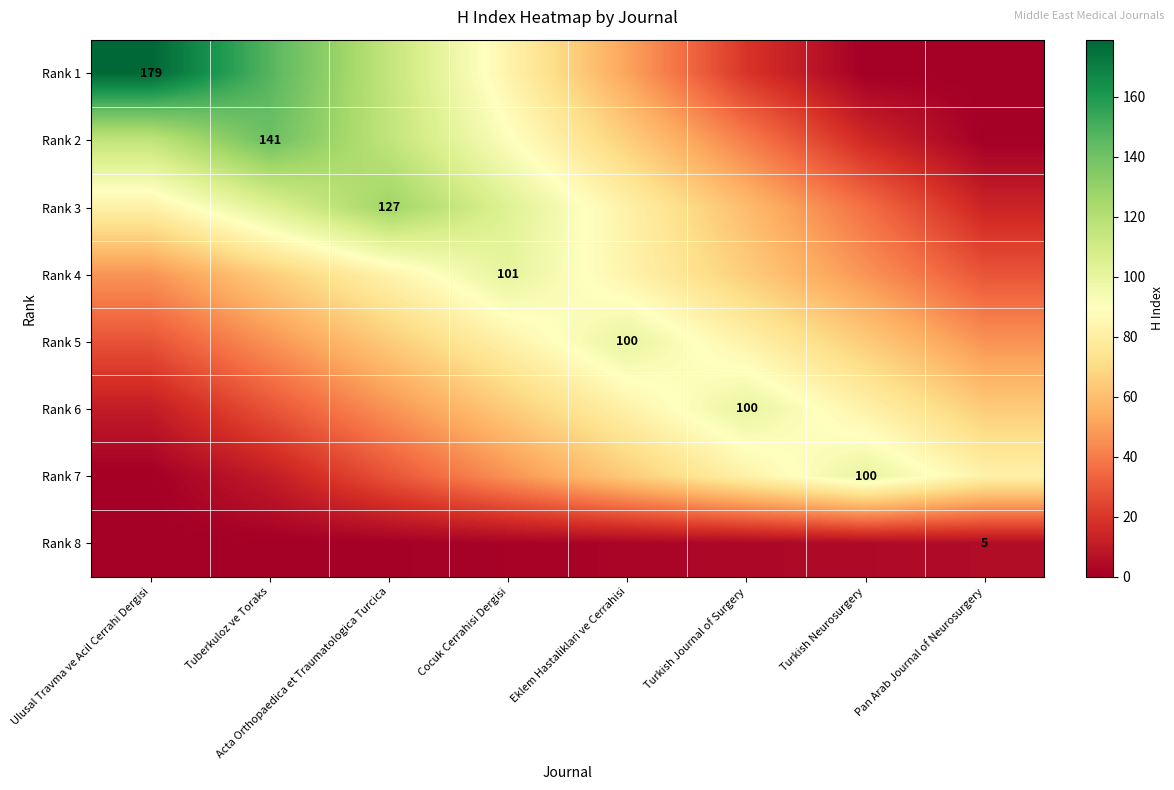

At which label does Rank 1 first exceed 83?

Ulusal Travma ve Acil Cerrahi Dergisi